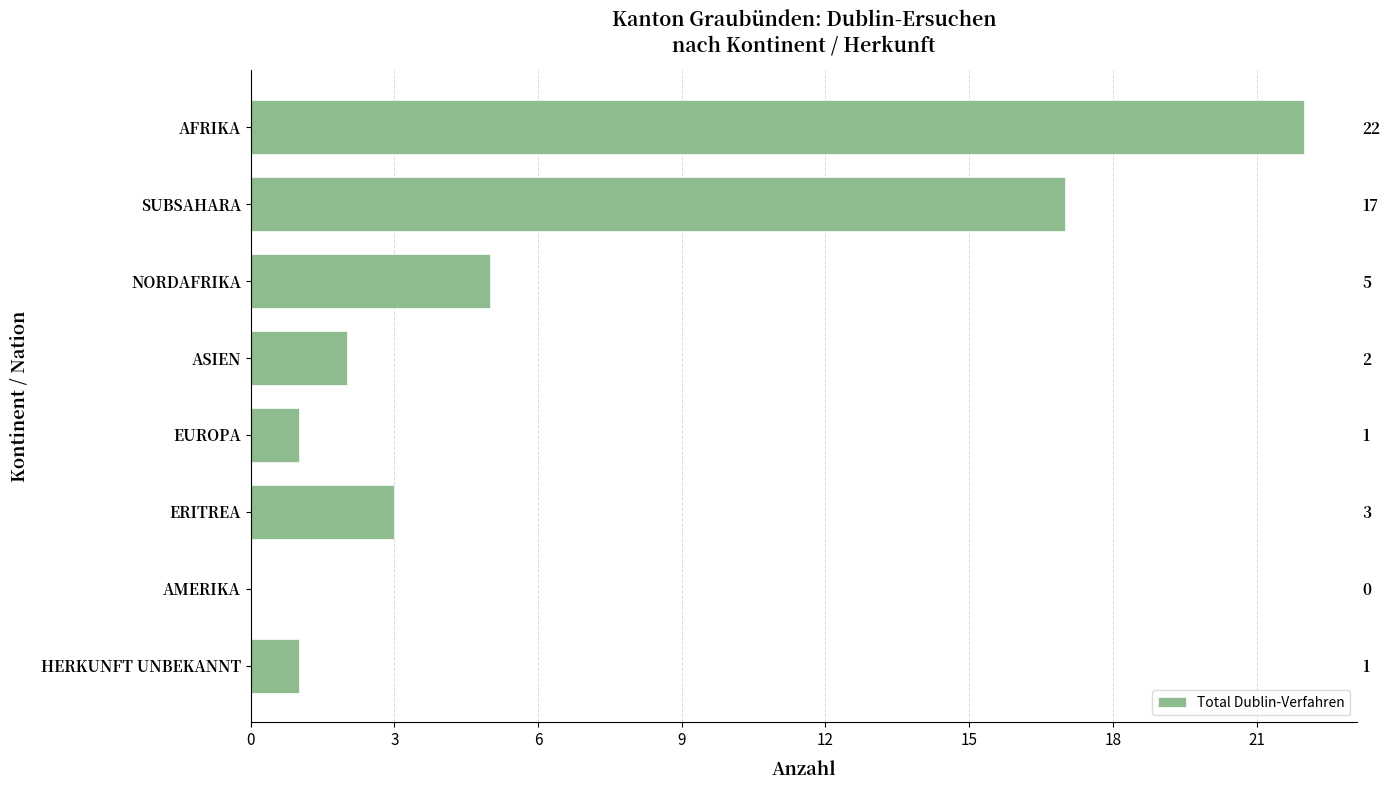

Between HERKUNFT UNBEKANNT and AMERIKA, which is larger?

HERKUNFT UNBEKANNT